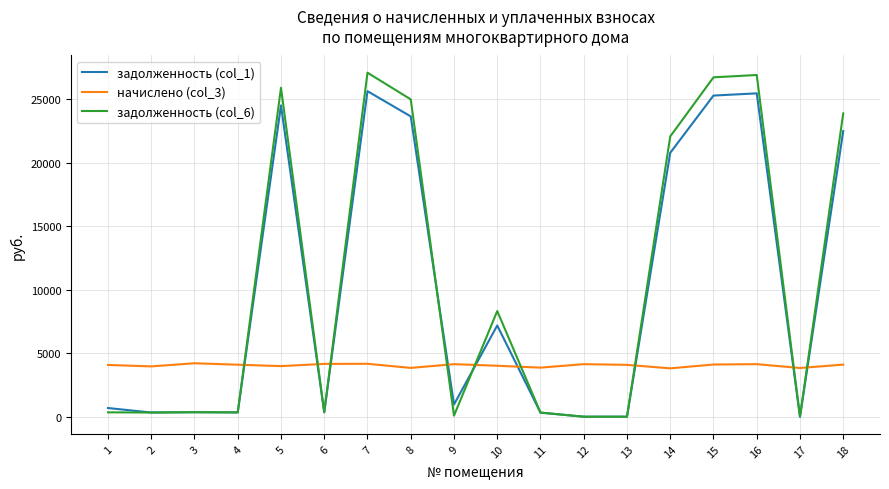

Does the chart have visible grid lines?

Yes